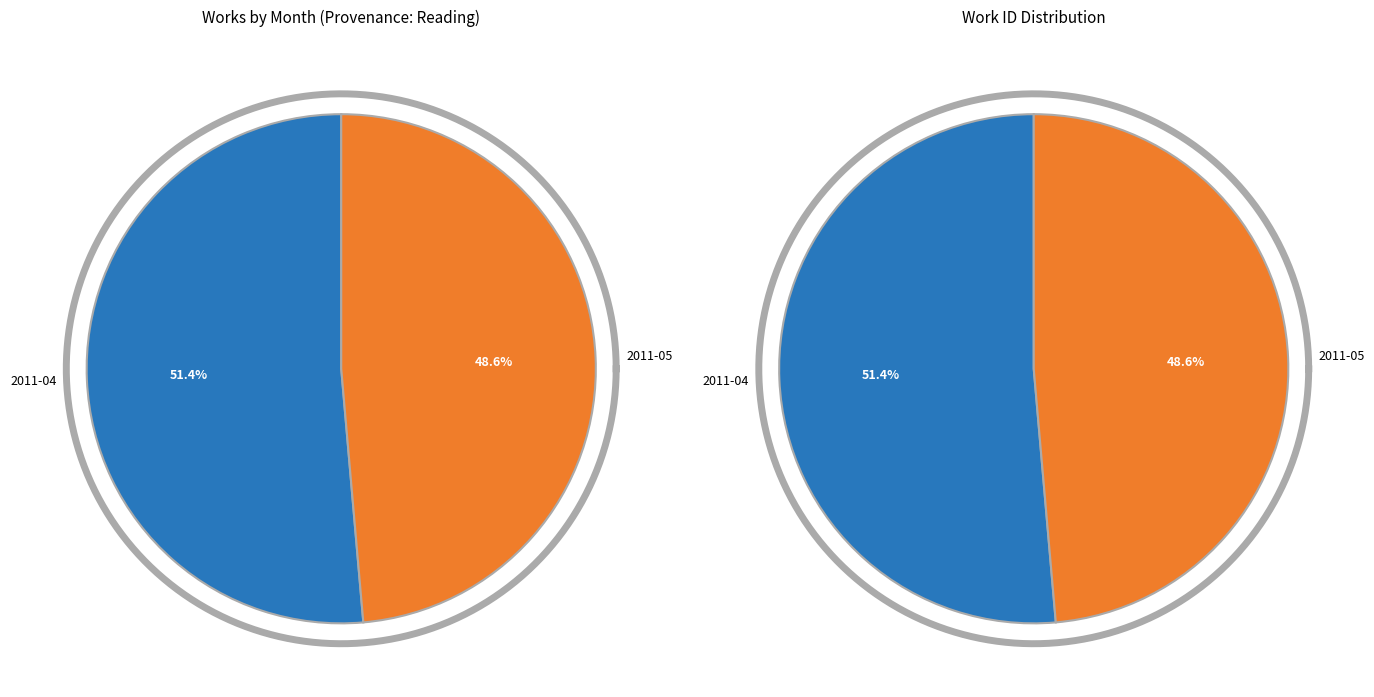

True or false: 2011-04 accounts for 51% of the total.

True